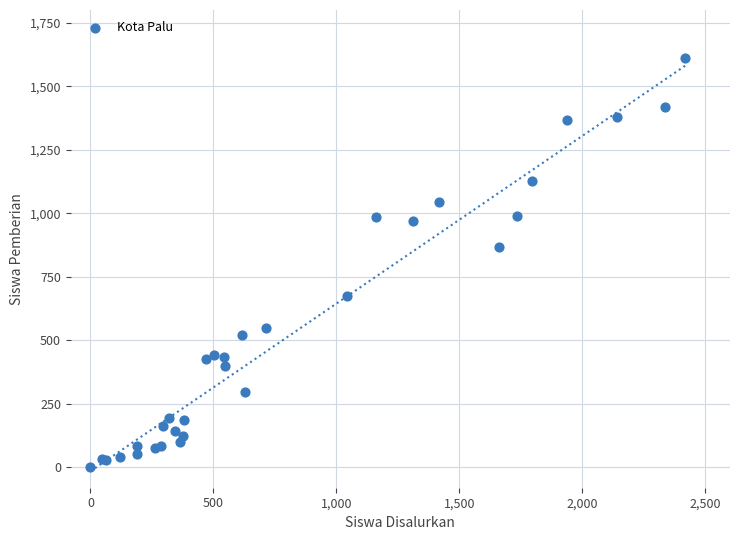

What Y value in the scatter plot is closest to 805?

868